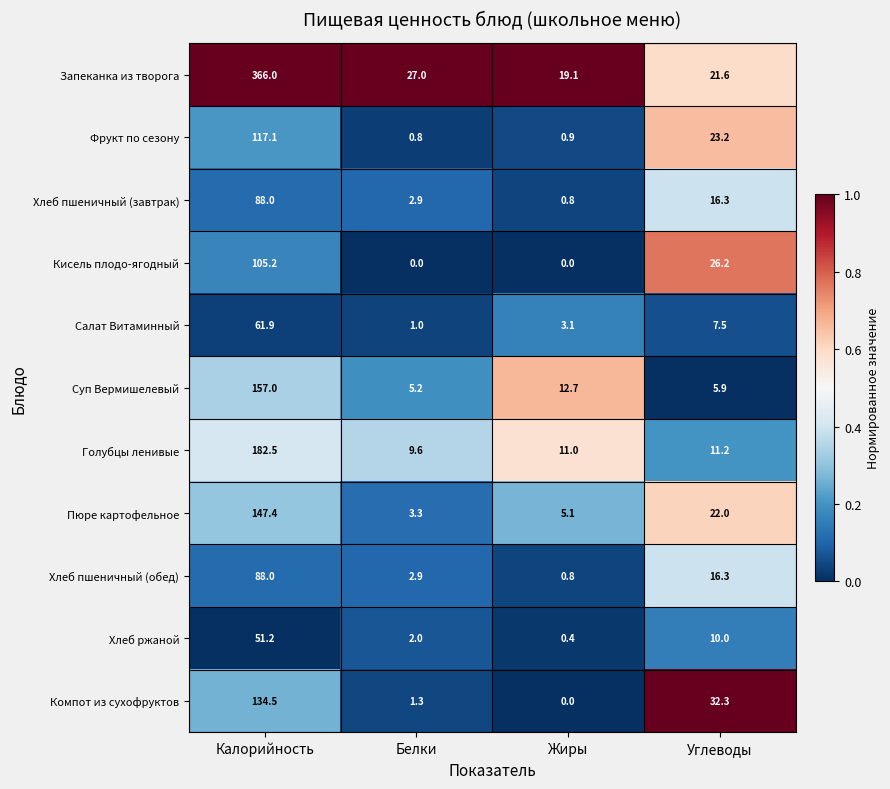

Where does the Хлеб пшеничный (обед) series first go above 16?

Калорийность